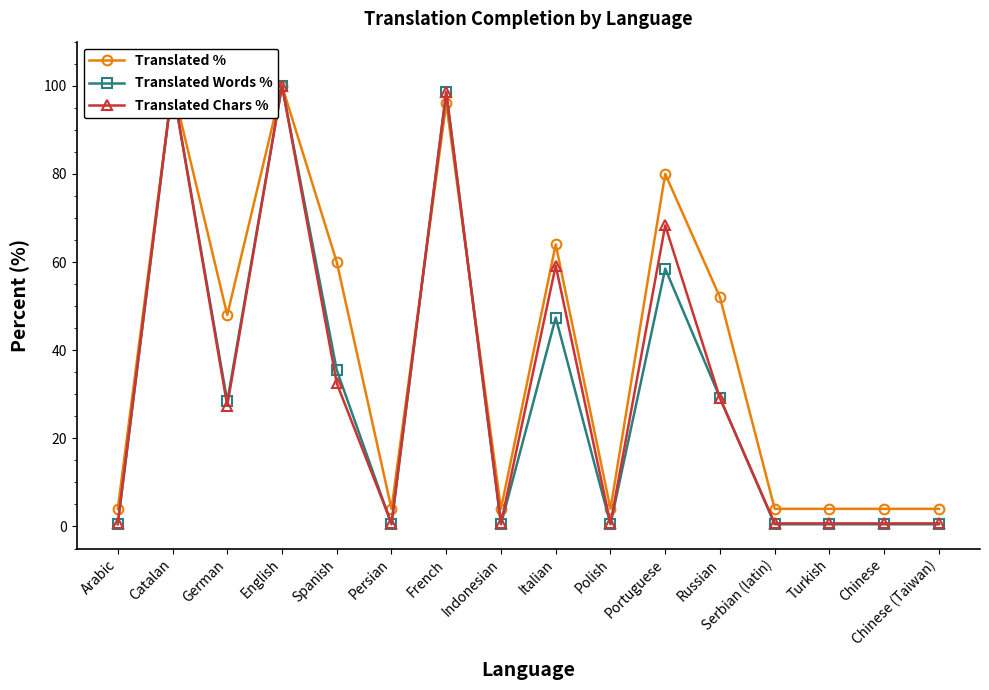

List the series in order of their peak value, highest first.

Translated %, Translated Words %, Translated Chars %